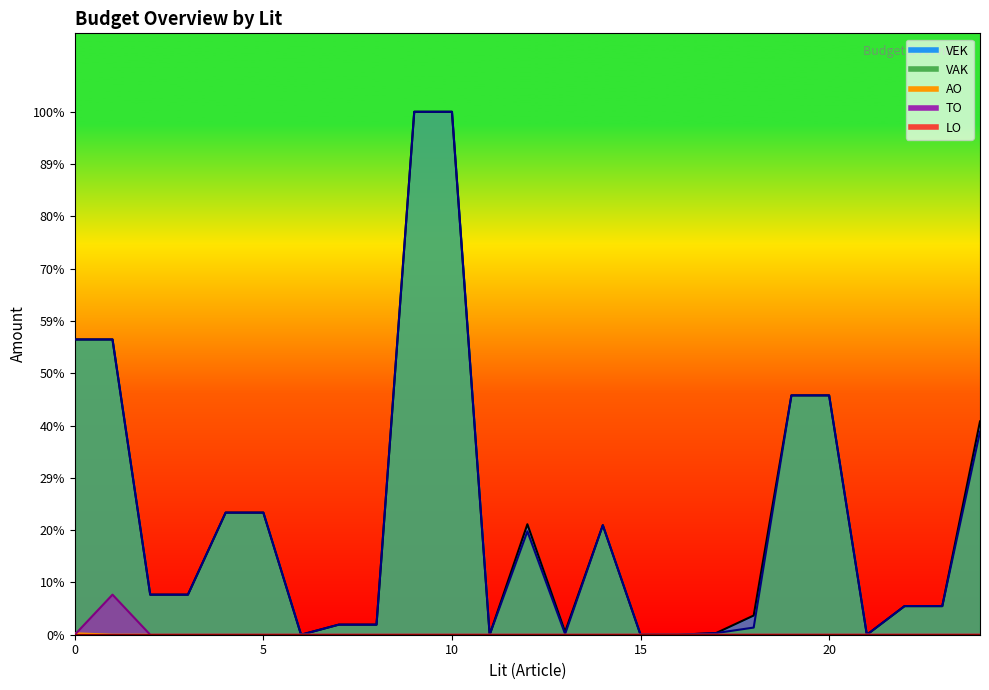

What is the average value of the TO series?

224